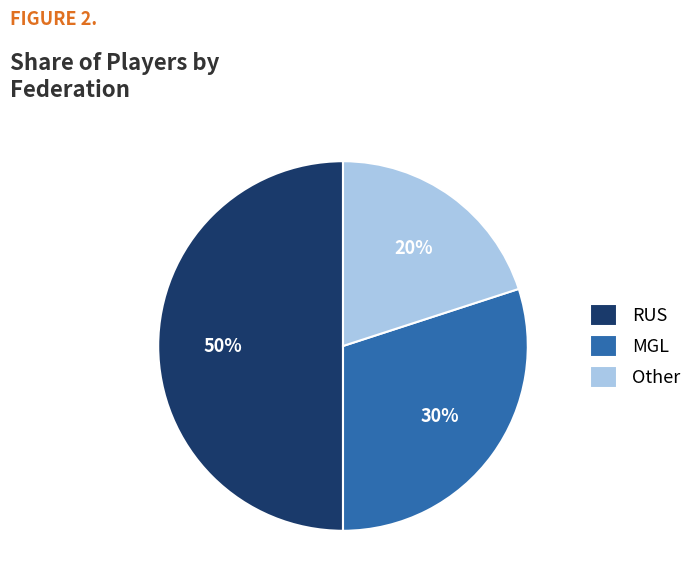

Does Other represent more than half of the total?

No